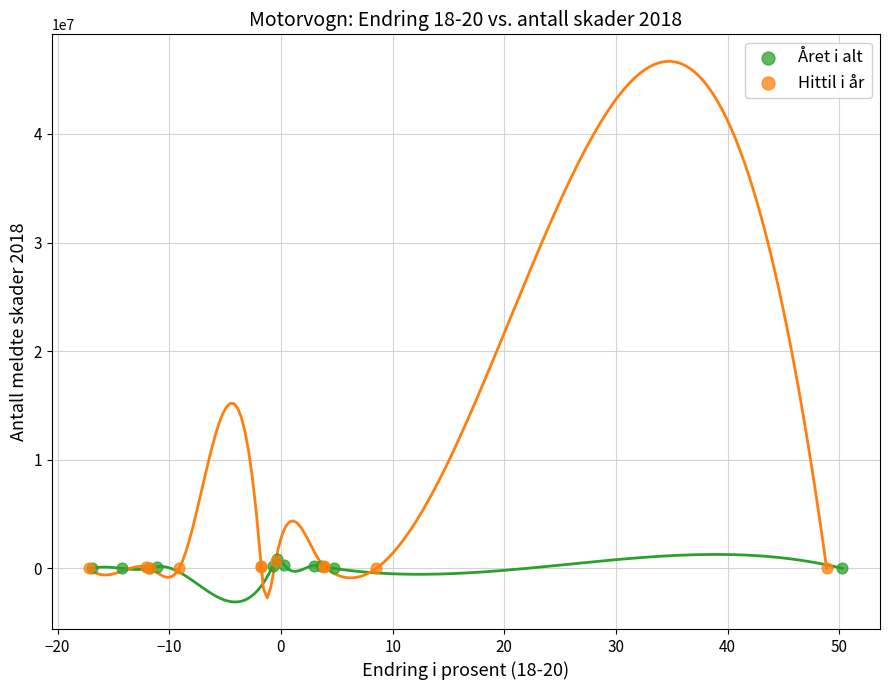

Which series has the widest spread of Y values?

Året i alt